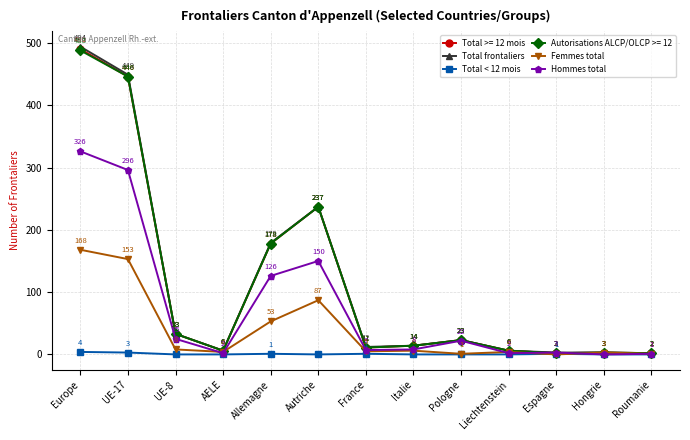

What is the sum of all Femmes total values?

493